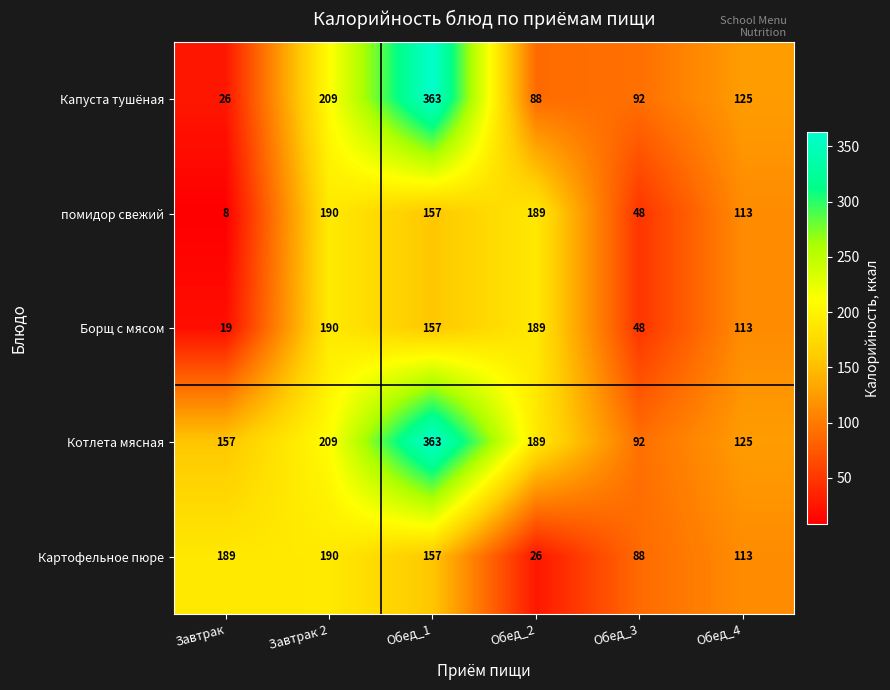

Where is помидор свежий nearest to the value 99?

Обед_4